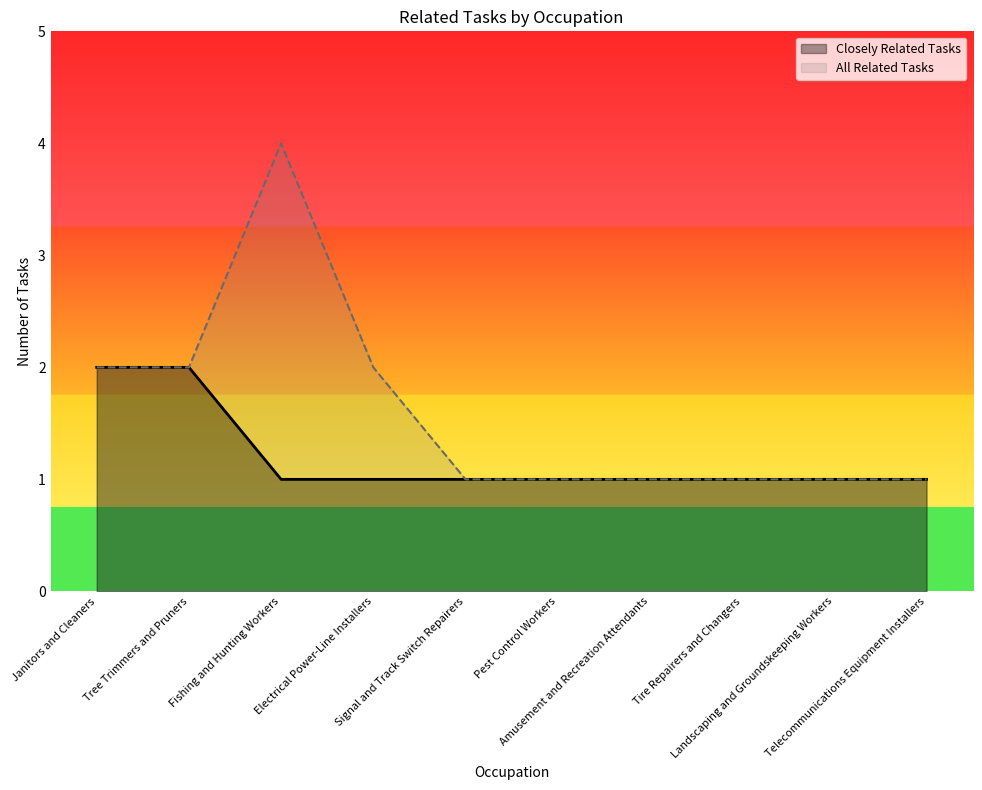

Where is the first local maximum for All Related Tasks?

Fishing and Hunting Workers